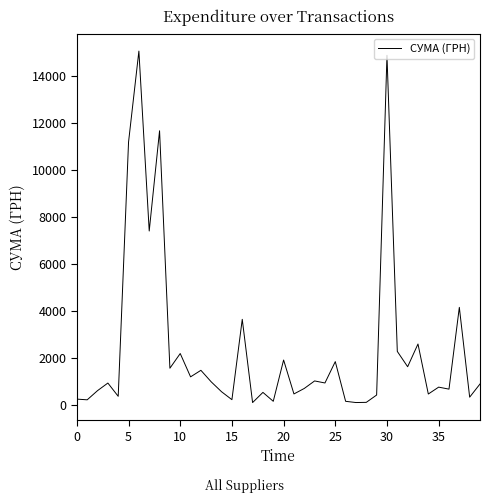

What is the maximum value shown in the chart?

15067.0